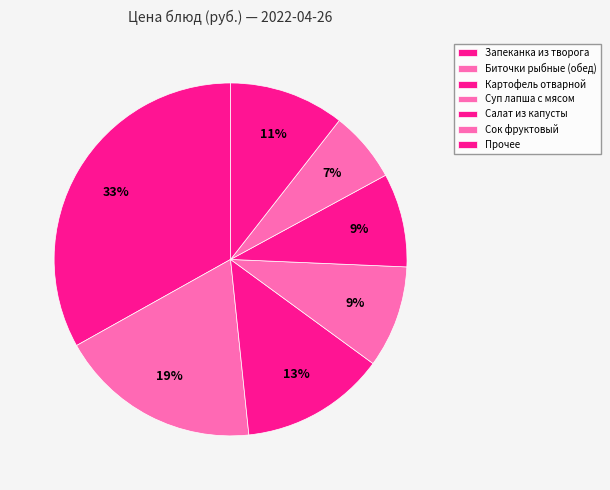

Is it true that Суп лапша с мясом is 16% of the pie?

False